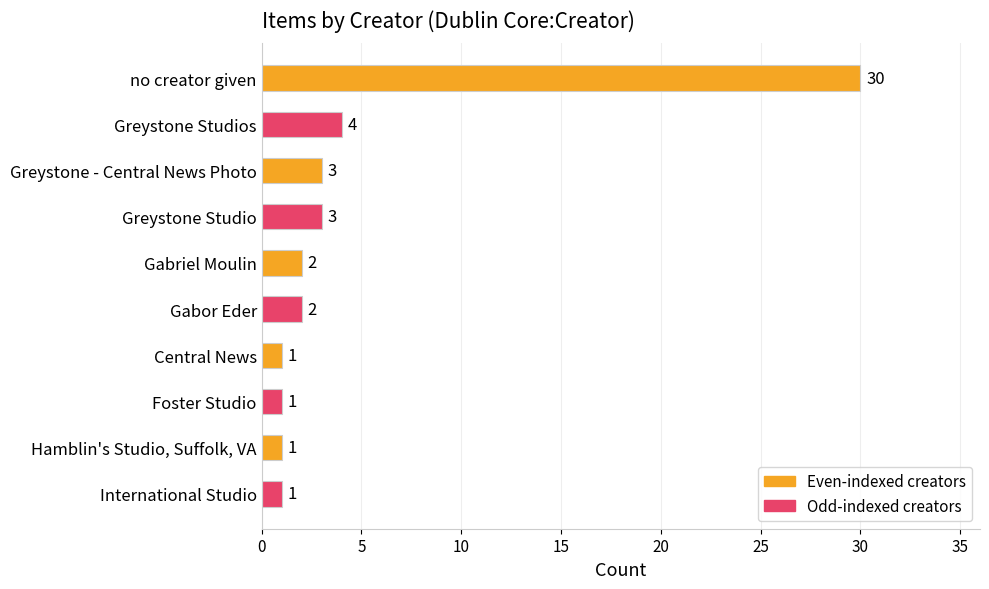

What is the label of the 10th bar from the top?

International Studio